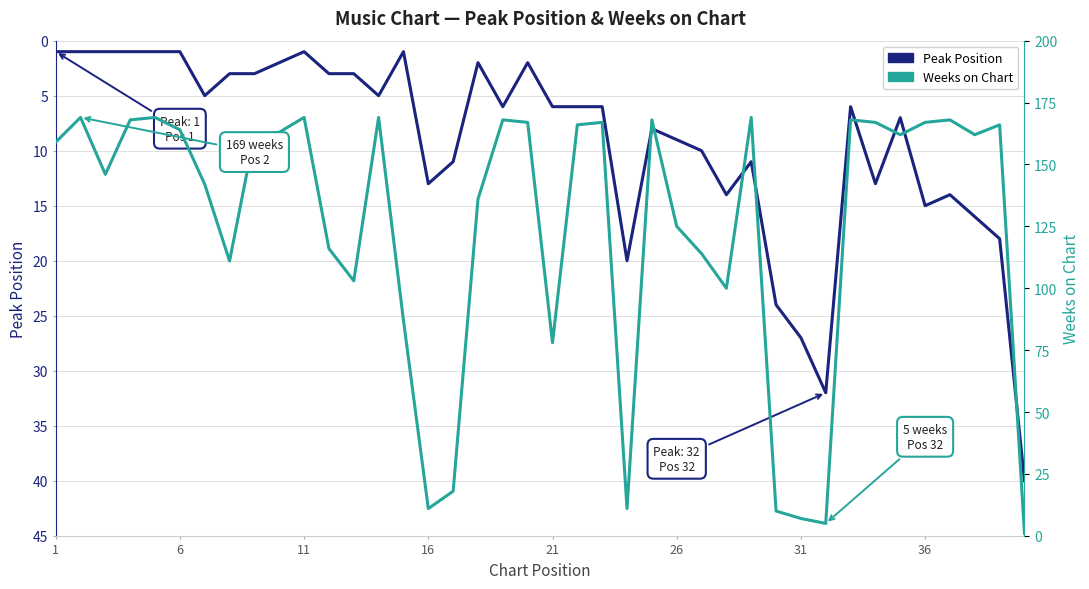

True or false: Peak Position has more than 2 interior local peaks.

True